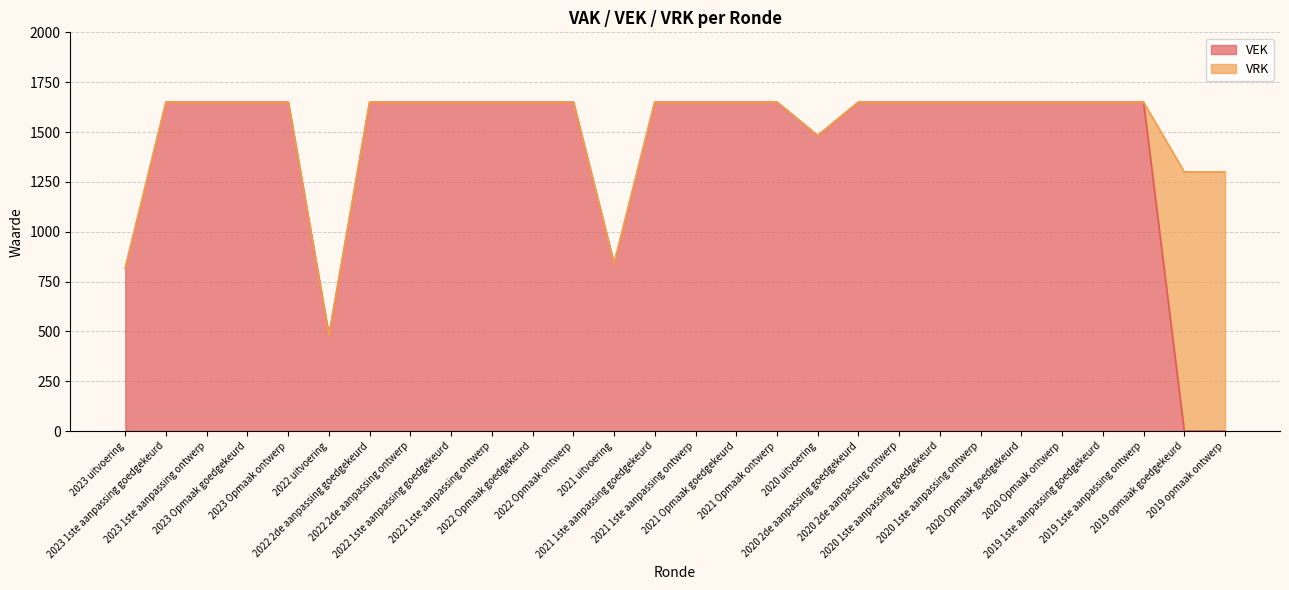

Between 2023 Opmaak ontwerp and 2020 1ste aanpassing goedgekeurd, which is larger?

2023 Opmaak ontwerp